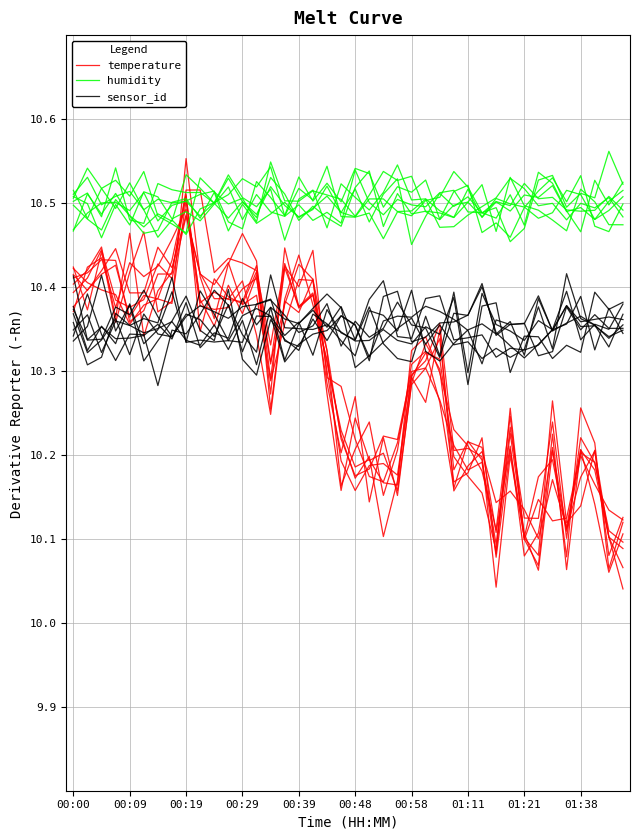

What position from the left is 00:48?

21